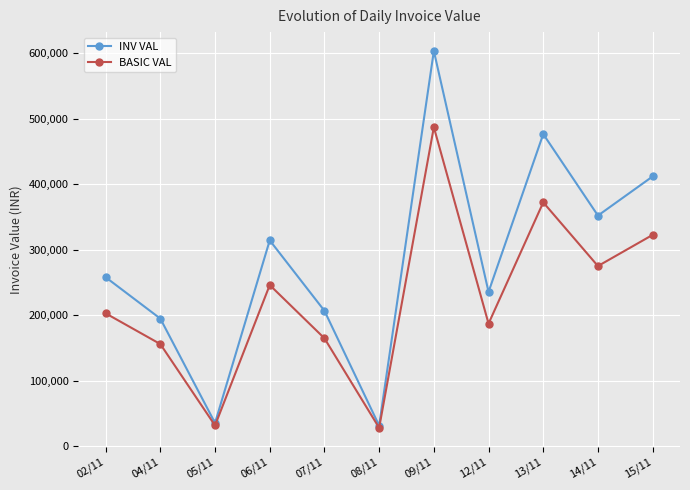

Does the chart have visible grid lines?

Yes